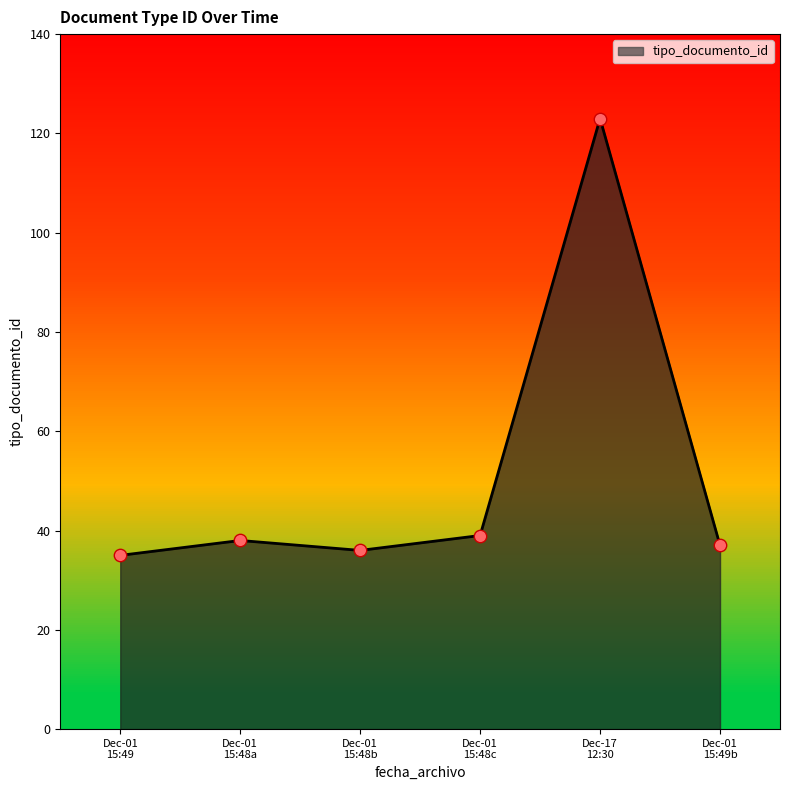

What is the maximum value shown in the chart?

123